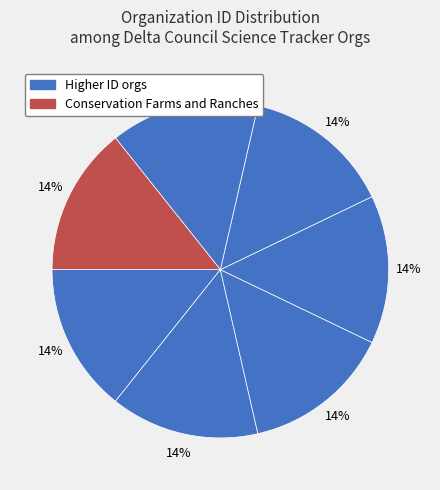

Count the number of slices in the pie.

7